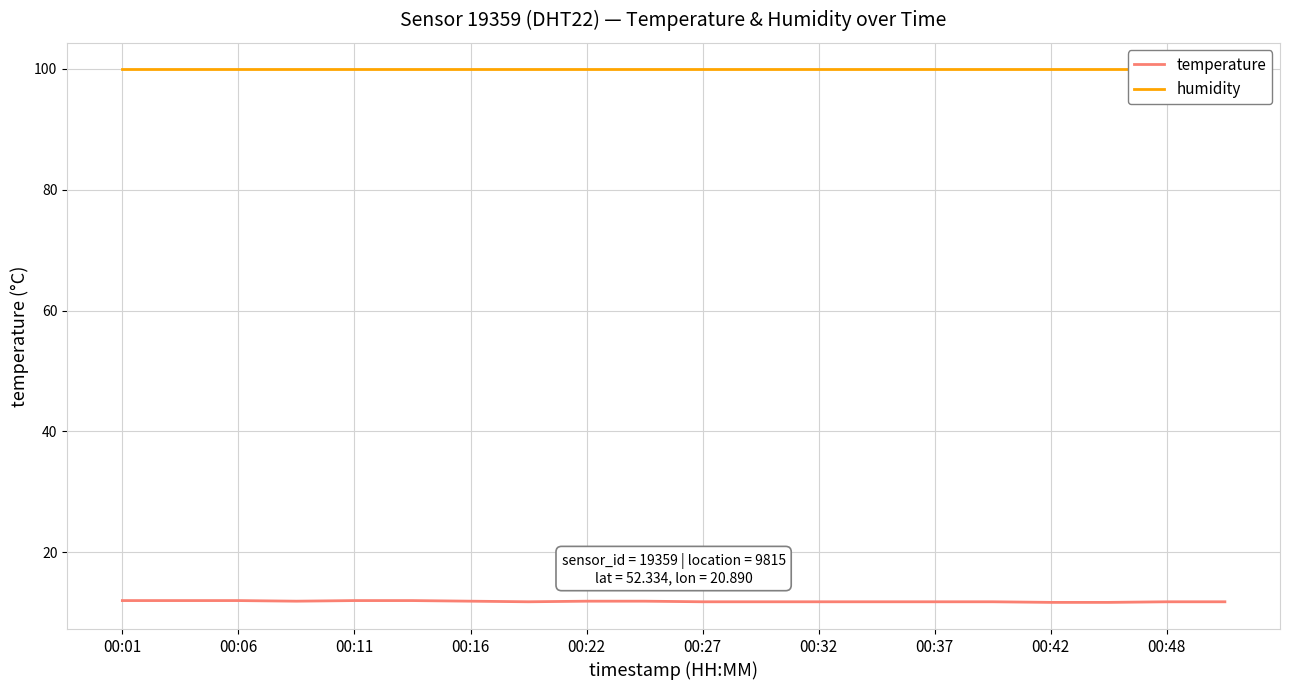

What are all the series names shown in the legend?

temperature, humidity